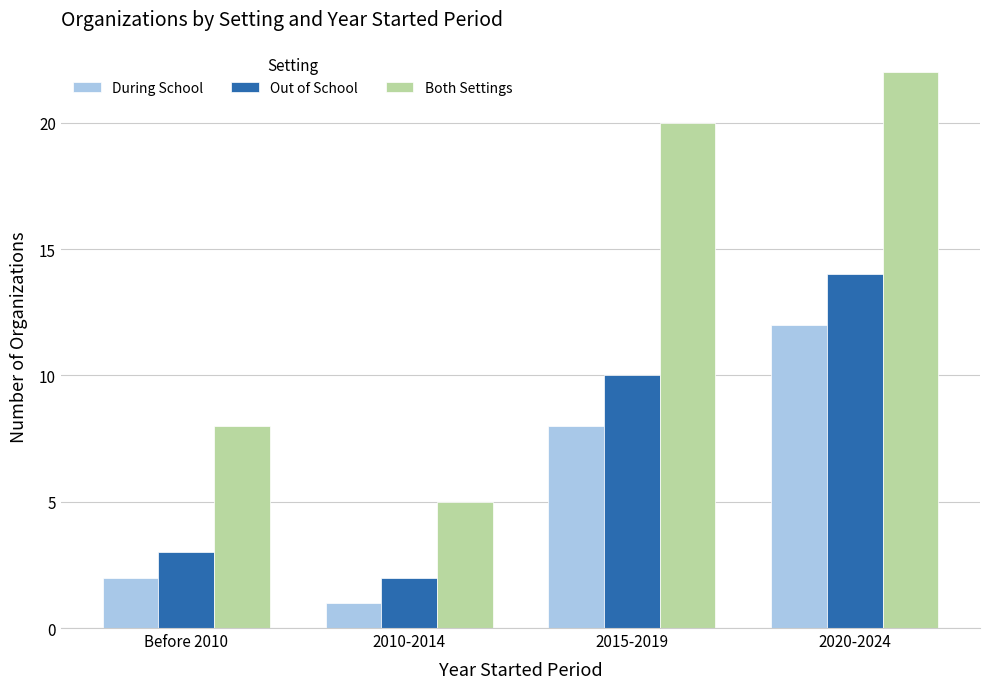

Which series changed the most between Before 2010 and 2020-2024?

Both Settings